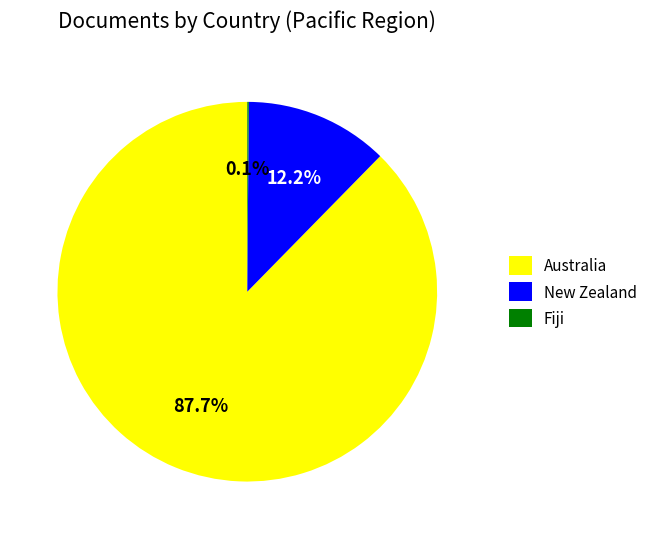

Which slice represents more than half of the pie?

Australia